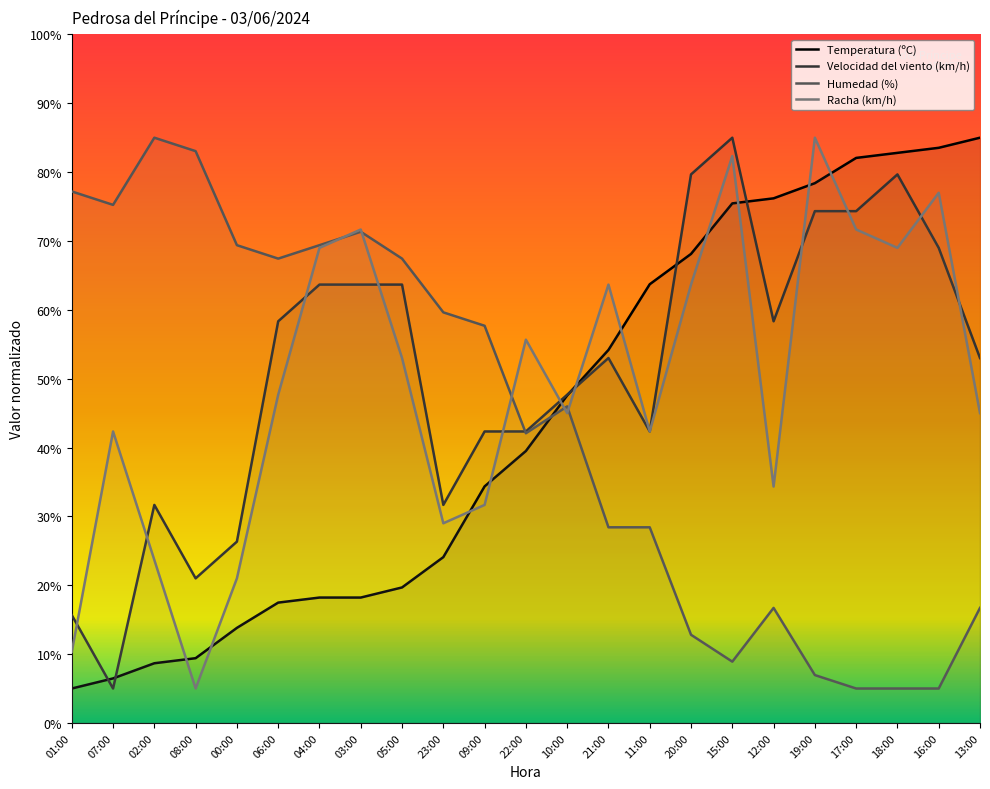

At which category is the sum across all series the highest?

15:00